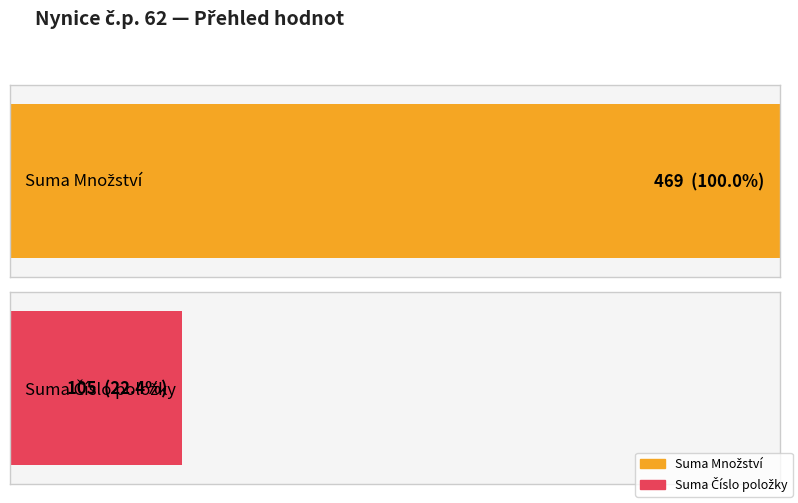

What is the sum of all Množství values?

469